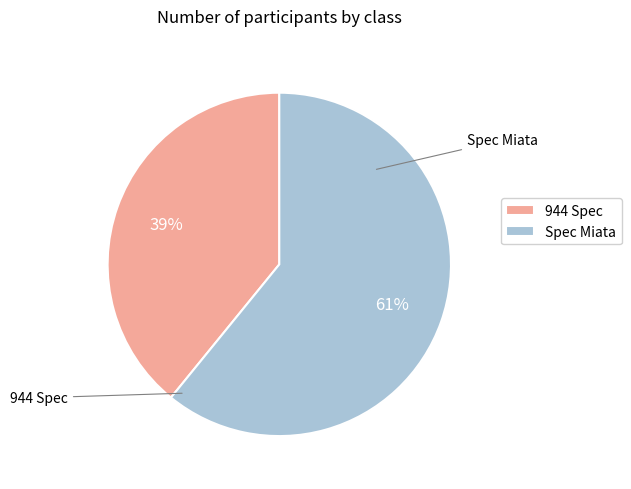

To the nearest percent, what is the average slice percentage?

50%